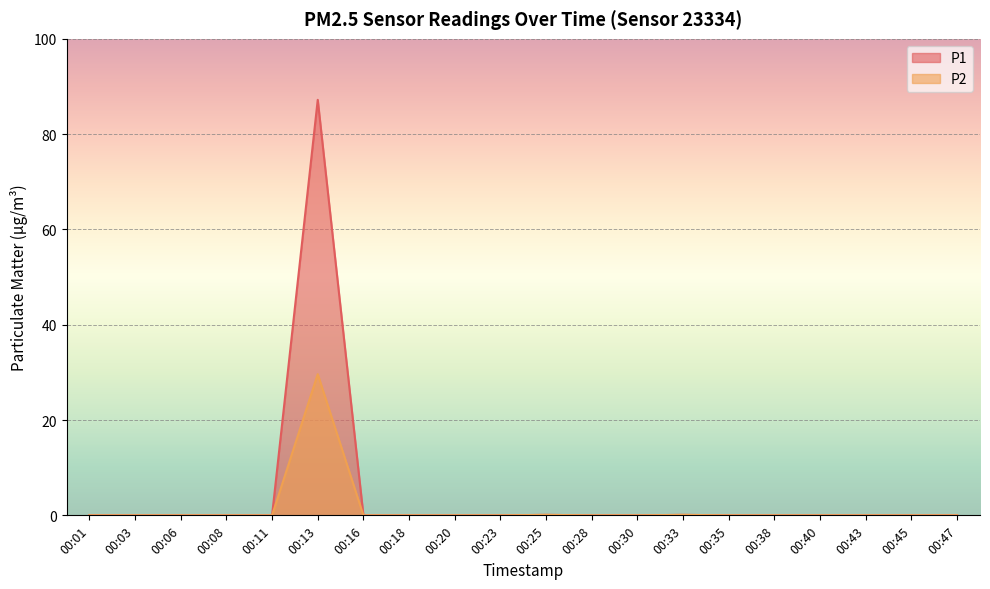

Where is P2 nearest to the value 14?

00:25